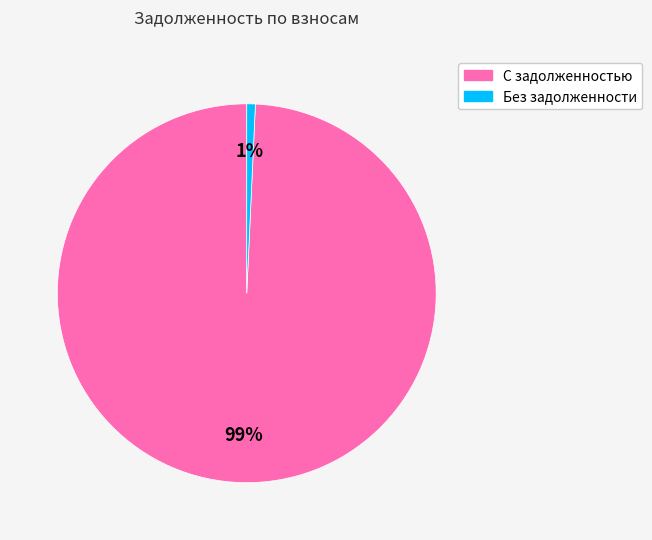

To the nearest percent, what is the average slice percentage?

50%